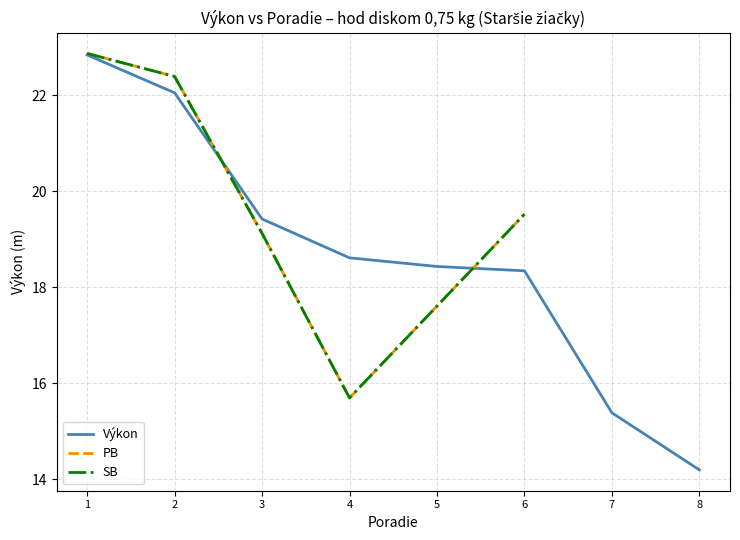

True or false: there are more than 2 points higher than both neighbors.

False